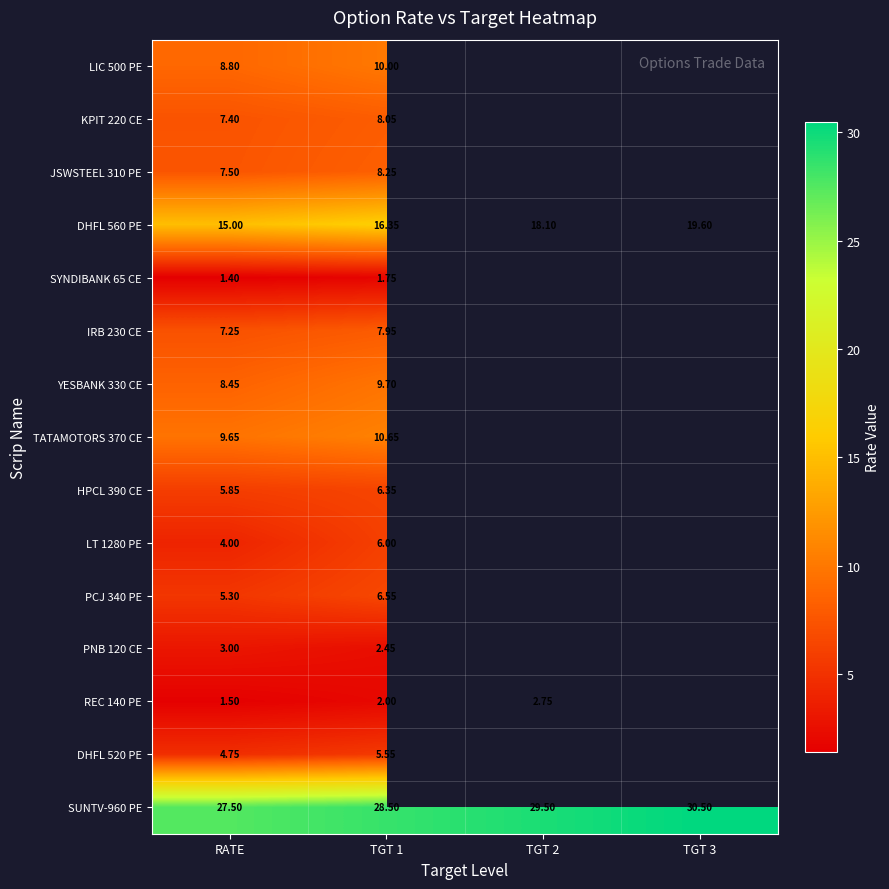

Is the value of REC 140 PE at RATE greater than the value of HPCL 390 CE at RATE?

No